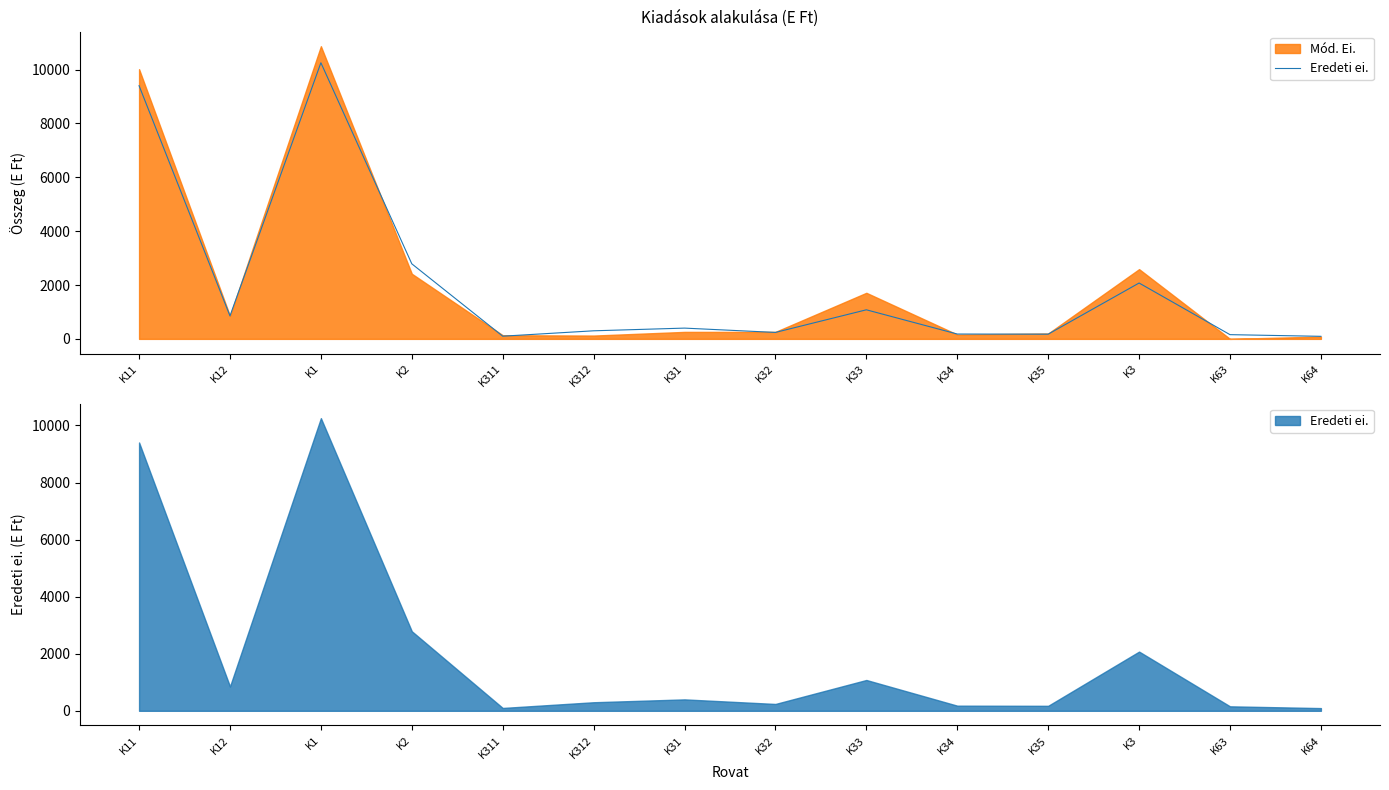

At which label does the data first exceed 400?

K11